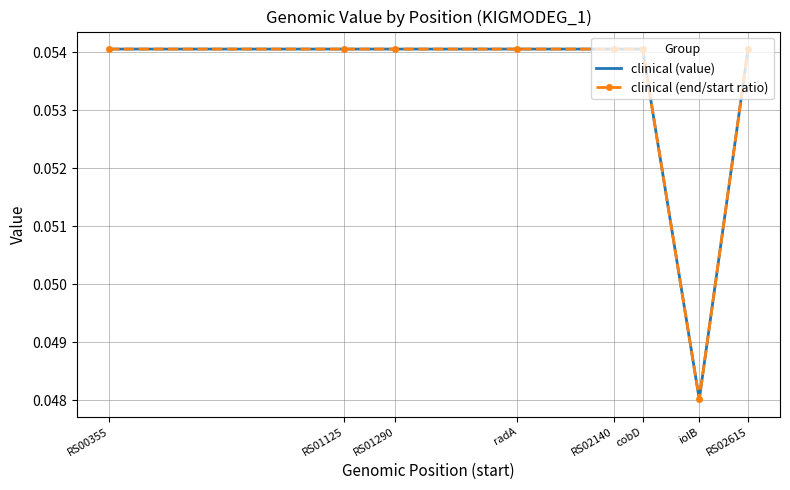

What are all the series names shown in the legend?

clinical (value), clinical (end/start ratio)